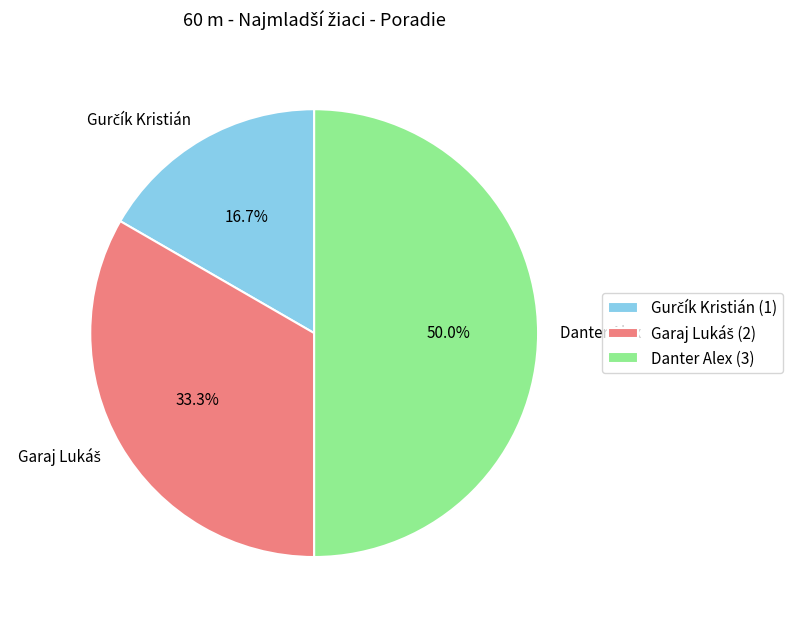

Which slice is the largest?

Danter Alex